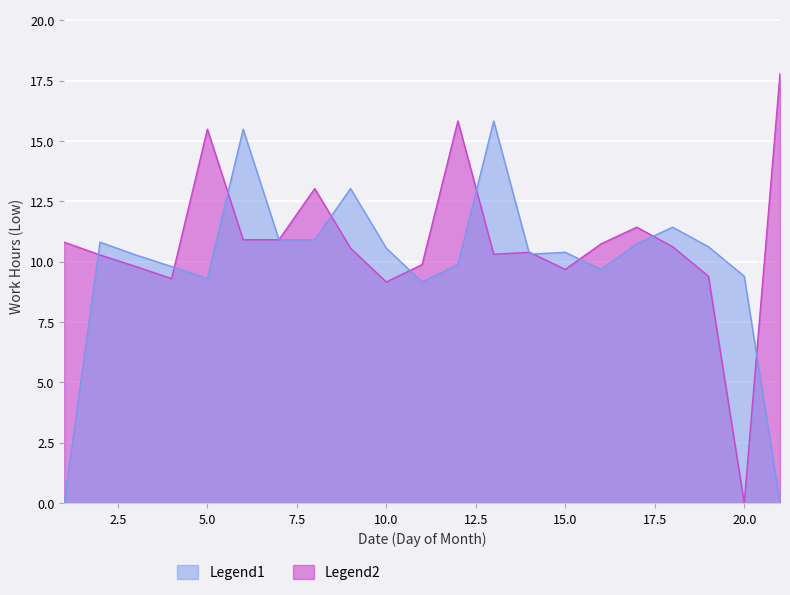

At which category does Legend2 reach its first local valley?

5